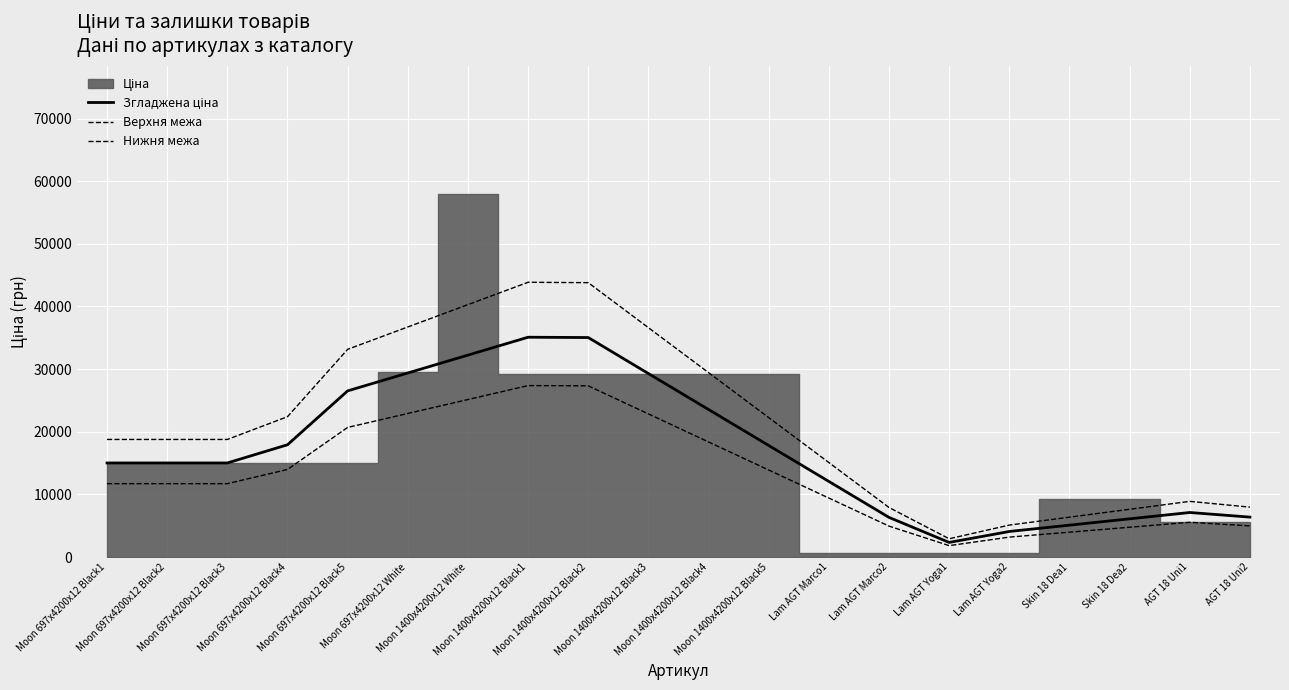

The value of Згладжена ціна at Moon 1400x4200x12 Black2 is 8017.6. True or false?

False